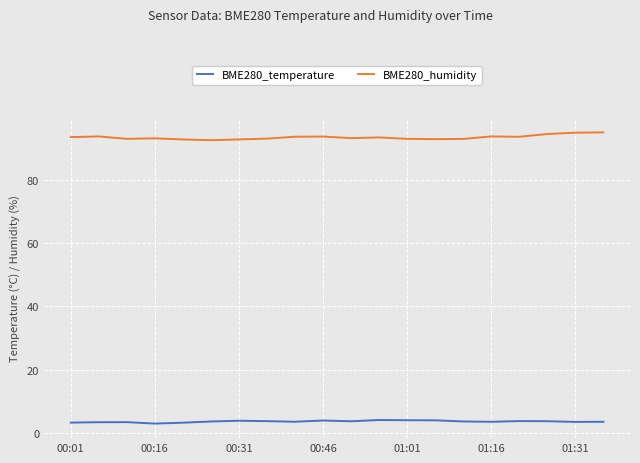

Rank the series by their maximum value, from lowest to highest.

BME280_temperature, BME280_humidity